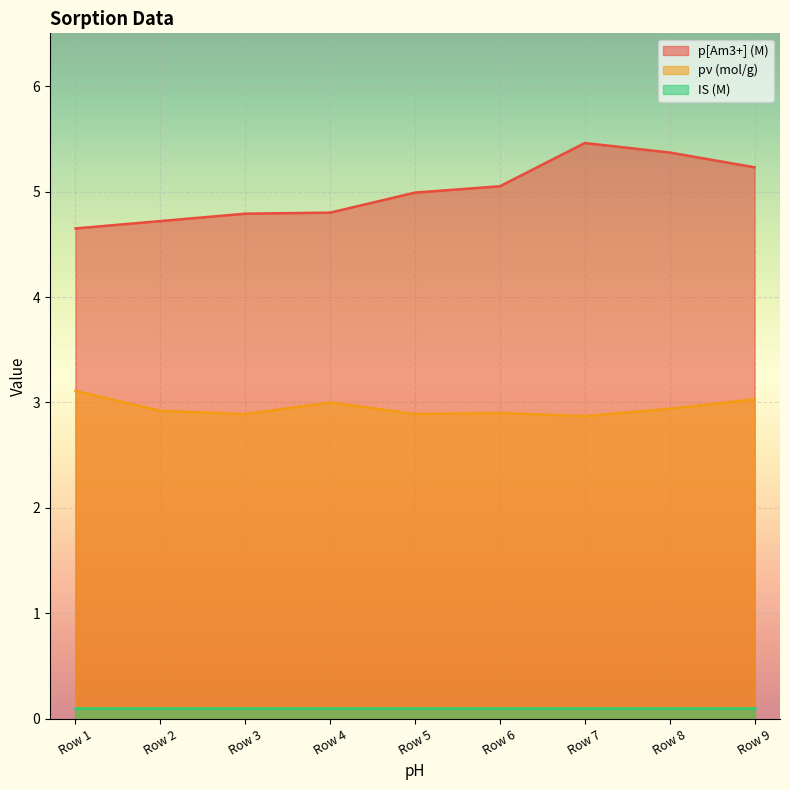

Which series has the largest total across all categories?

p[Am3+] (M)